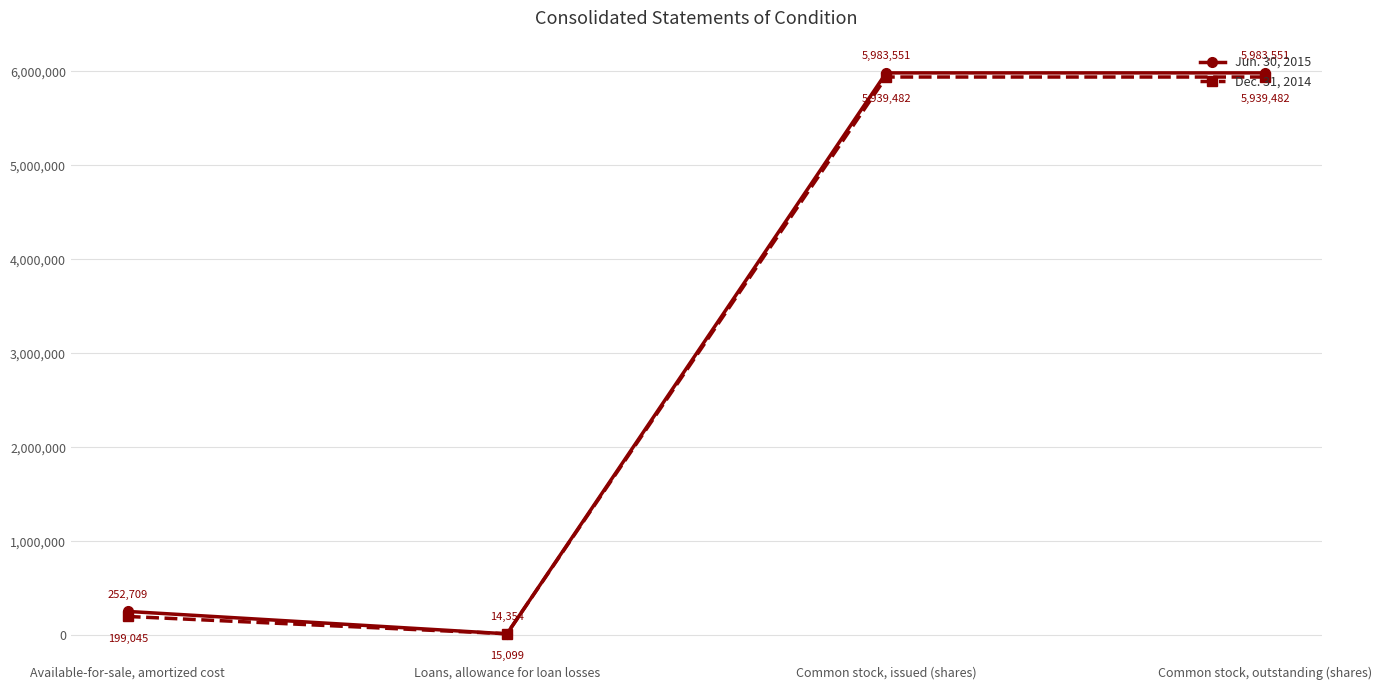

How many interior local valleys does the Jun. 30, 2015 series have?

1